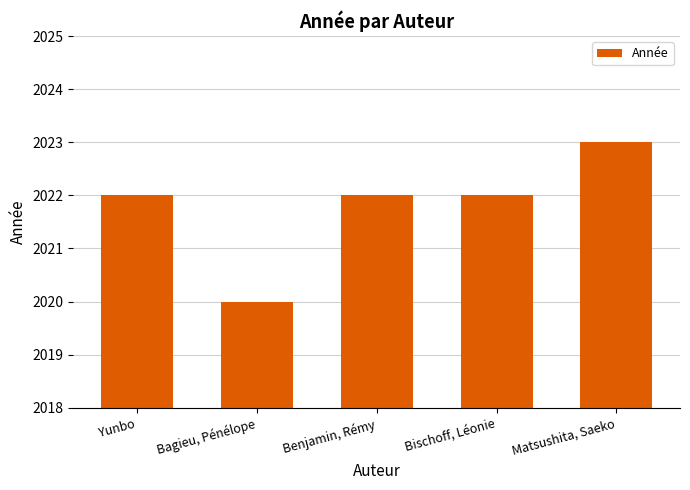

What is the difference between the maximum and minimum values?

3